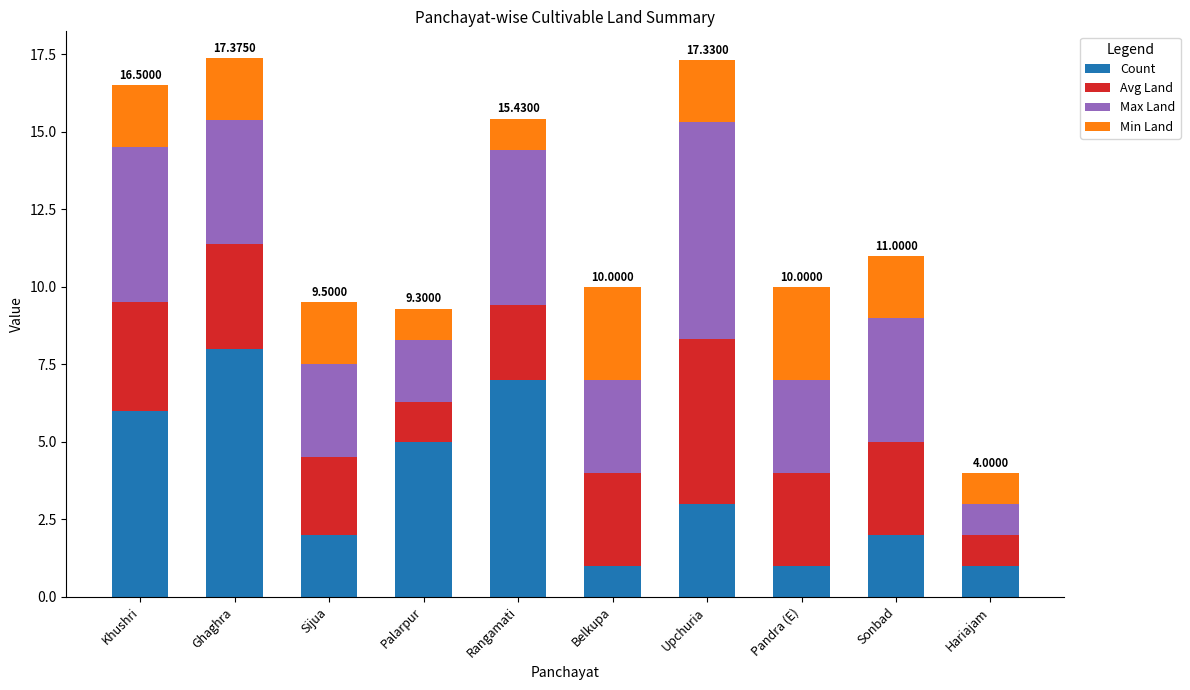

At which label does Count reach its peak?

Ghaghra